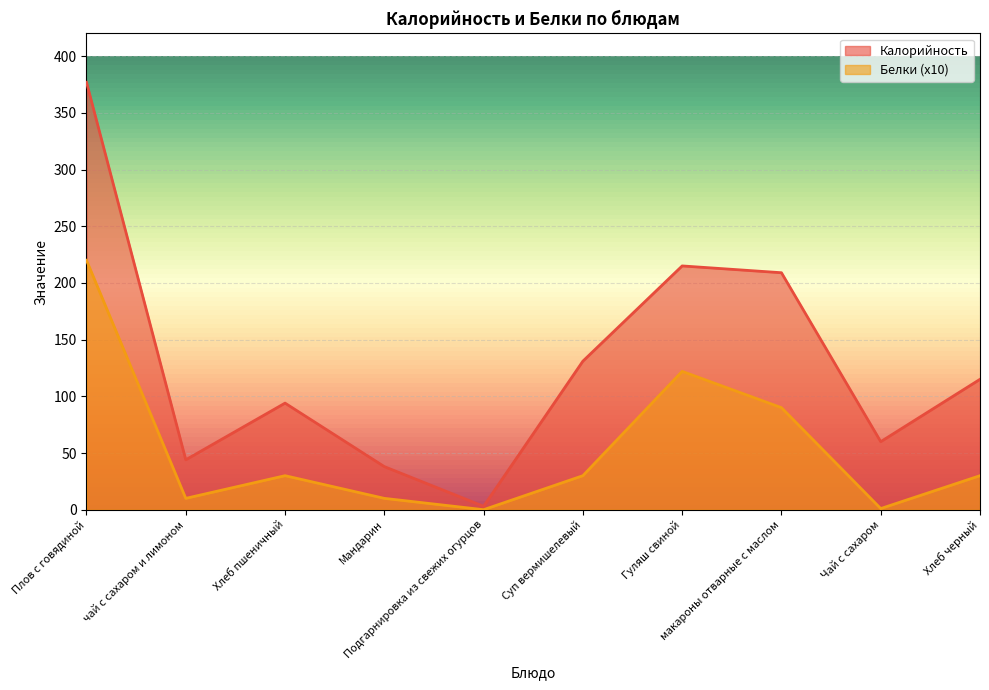

At which category does Белки reach its first local valley?

чай с сахаром и лимоном